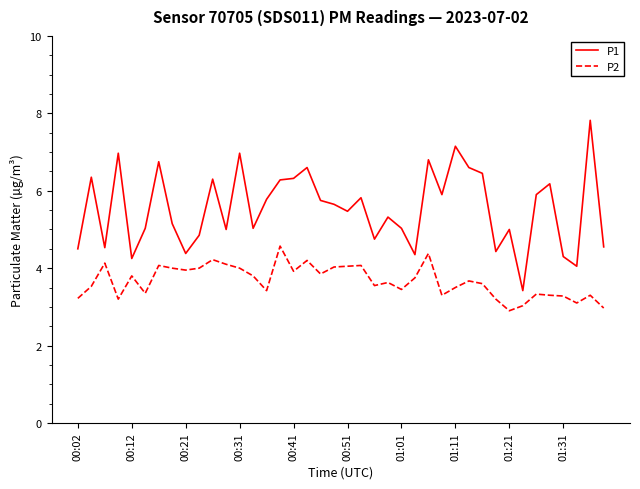

What is the minimum value shown in the chart?

2.9